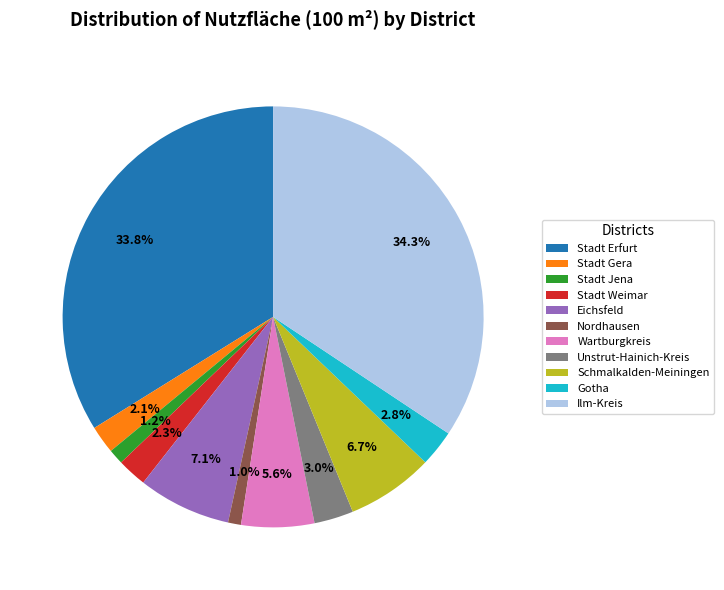

Is the sum of Unstrut-Hainich-Kreis and Nordhausen greater than half?

No